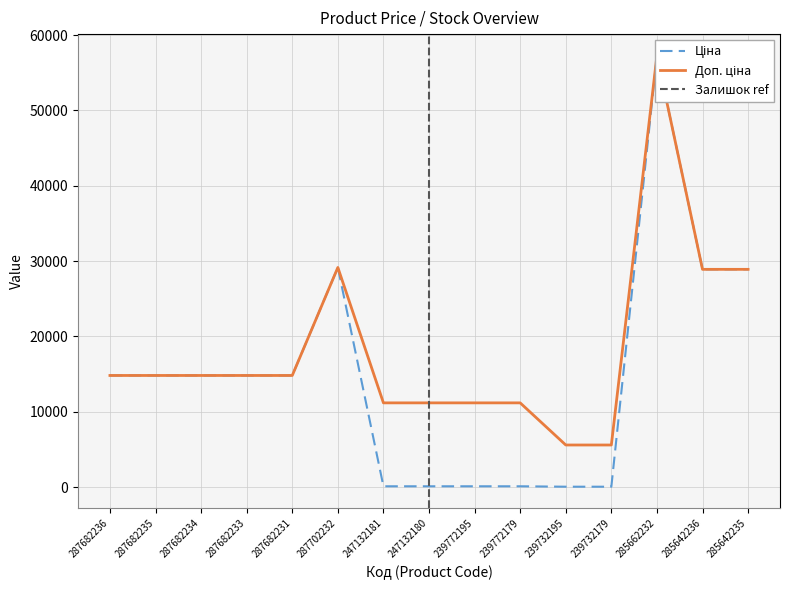

True or false: Ціна and Доп. ціна cross at least once.

False